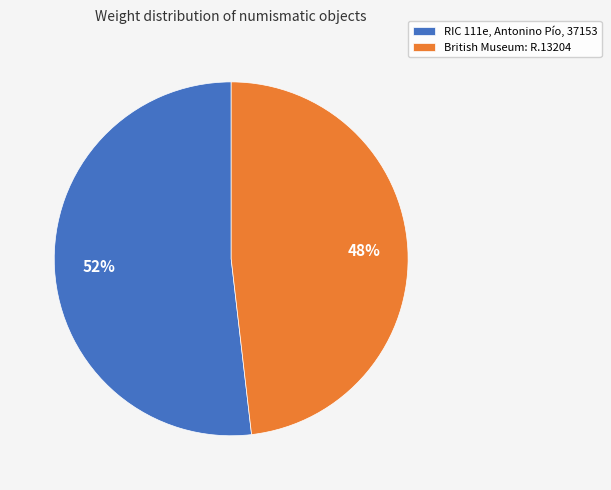

Is the sum of RIC 111e, Antonino Pío, 37153 and British Museum: R.13204 greater than half?

Yes